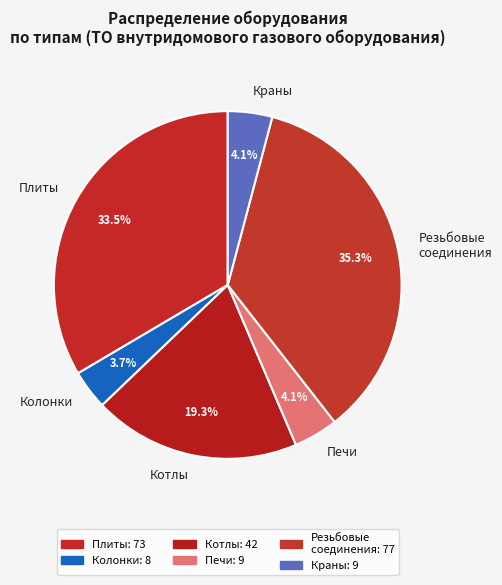

Which category has the biggest portion of the pie?

Резьбовые соединения